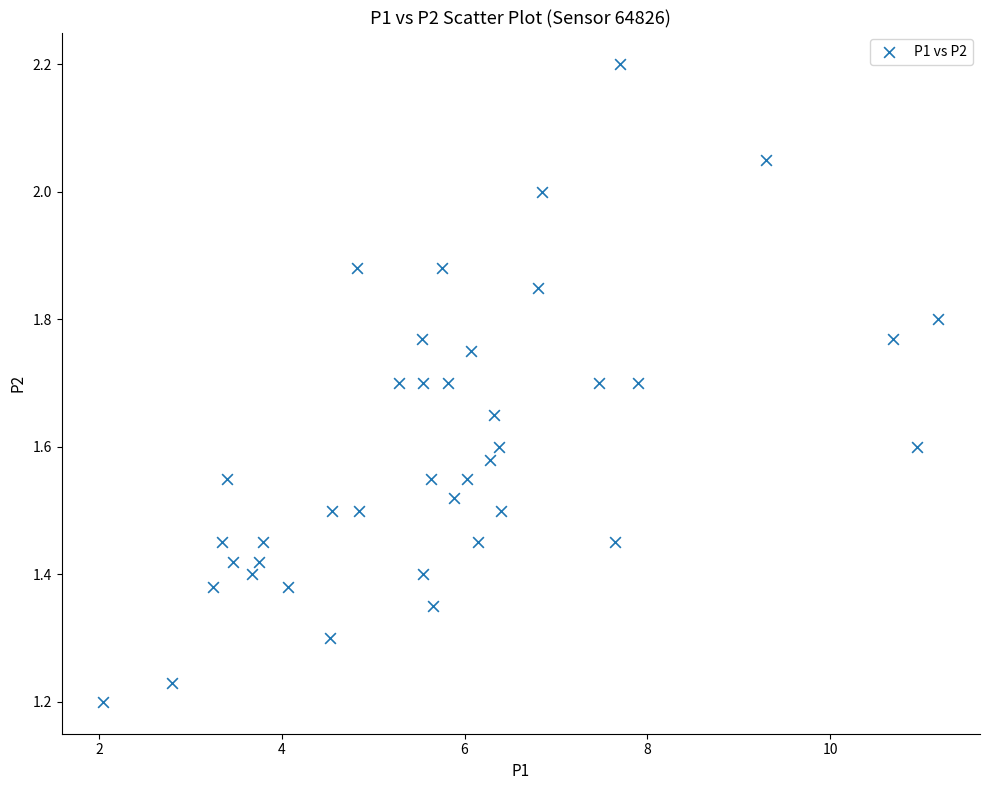

What is the range of X values (max minus min)?

9.1